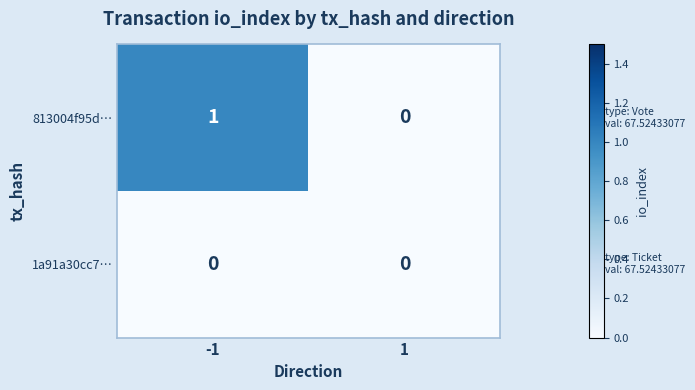

Which series has the largest total across all categories?

813004f95d…